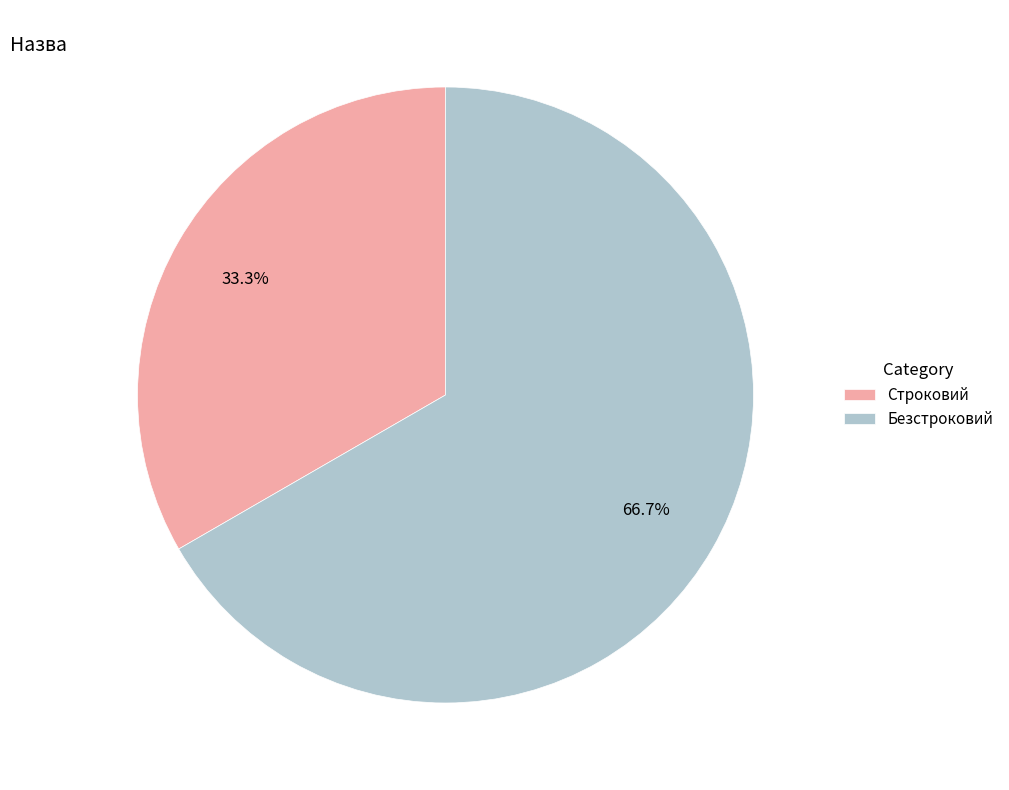

True or false: Строковий accounts for 45% of the total.

False